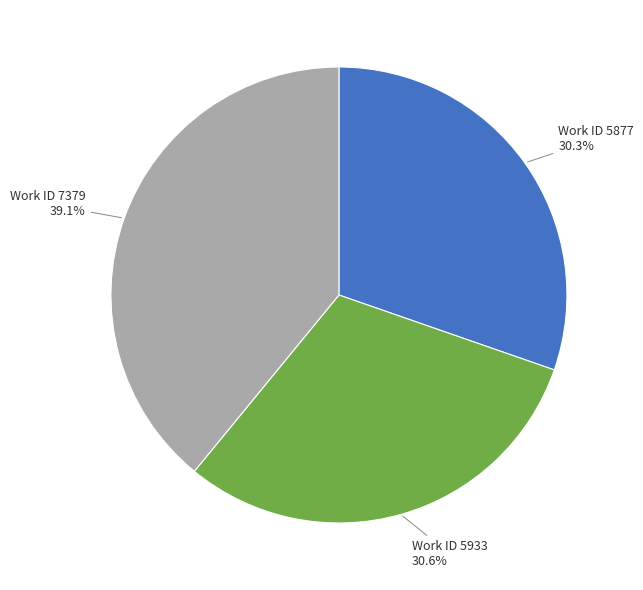

Is there a majority slice in this chart?

No